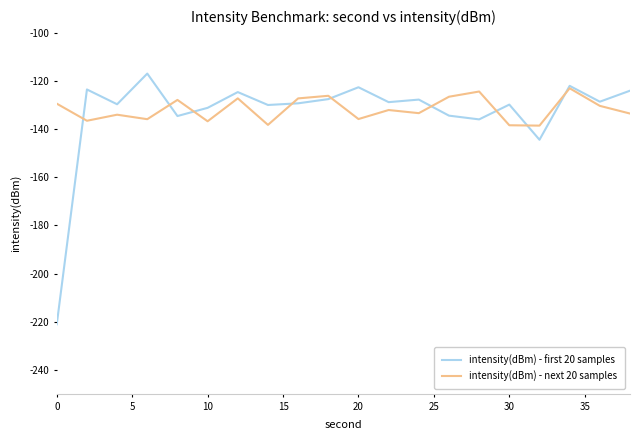

Which series has the largest range (max minus min)?

intensity(dBm) - first 20 samples